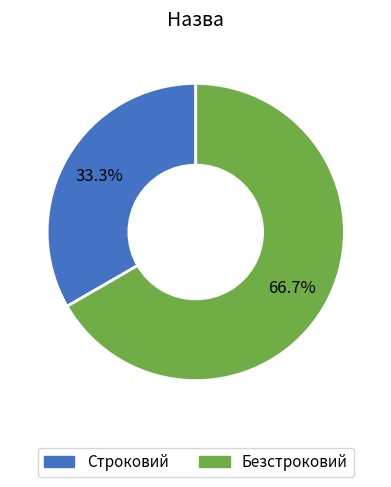

Combined, what portion of the pie is Строковий and Безстроковий?

100.0%